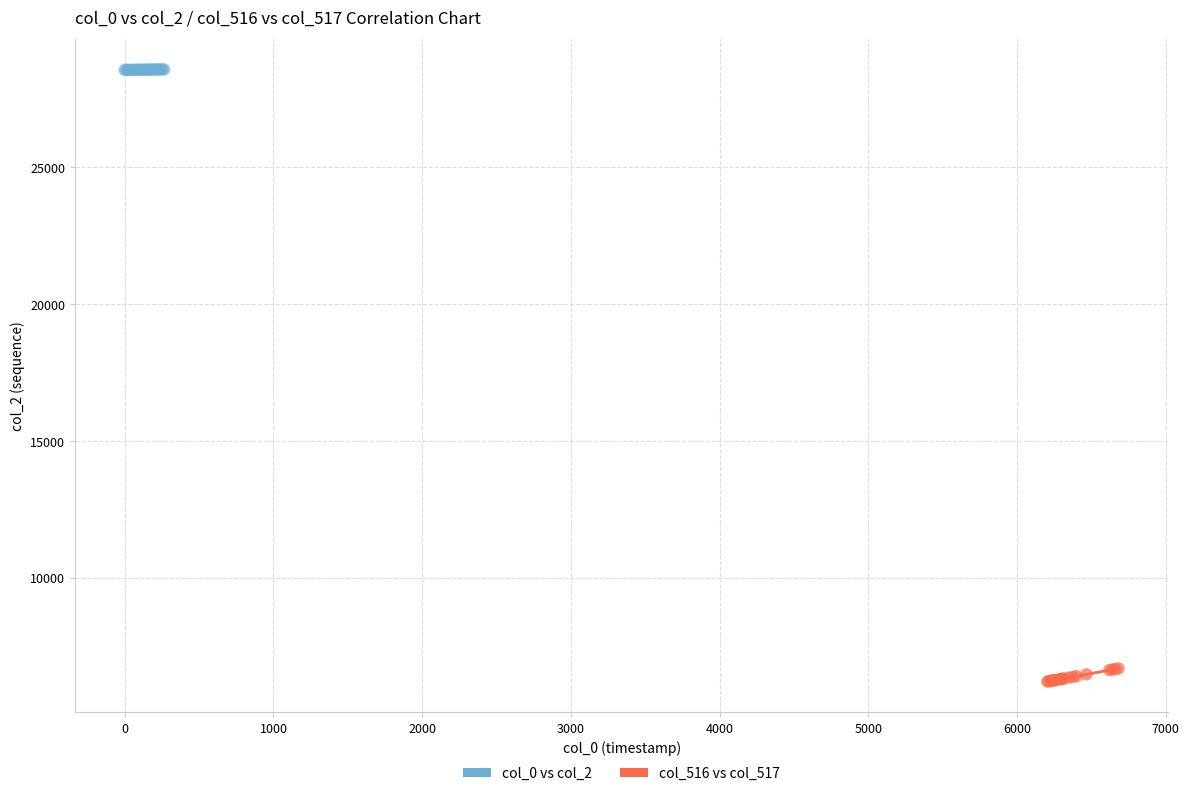

Which series reaches the minimum Y coordinate?

col_516 vs col_517